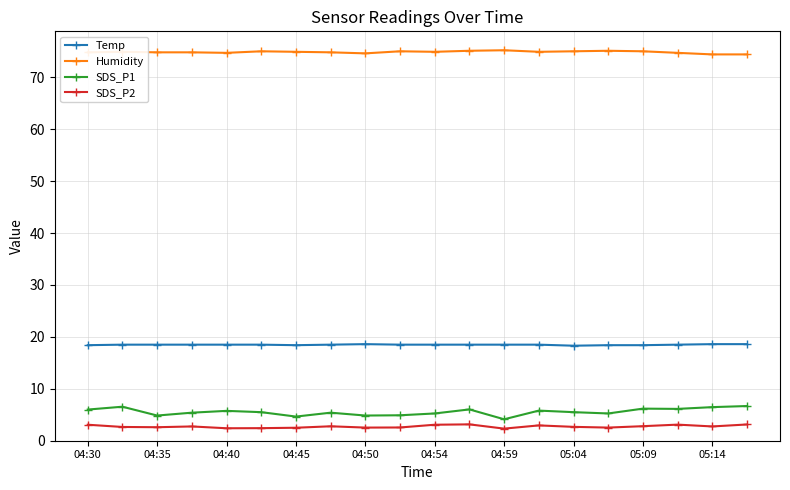

True or false: SDS_P2 and Temp intersect in this chart.

False